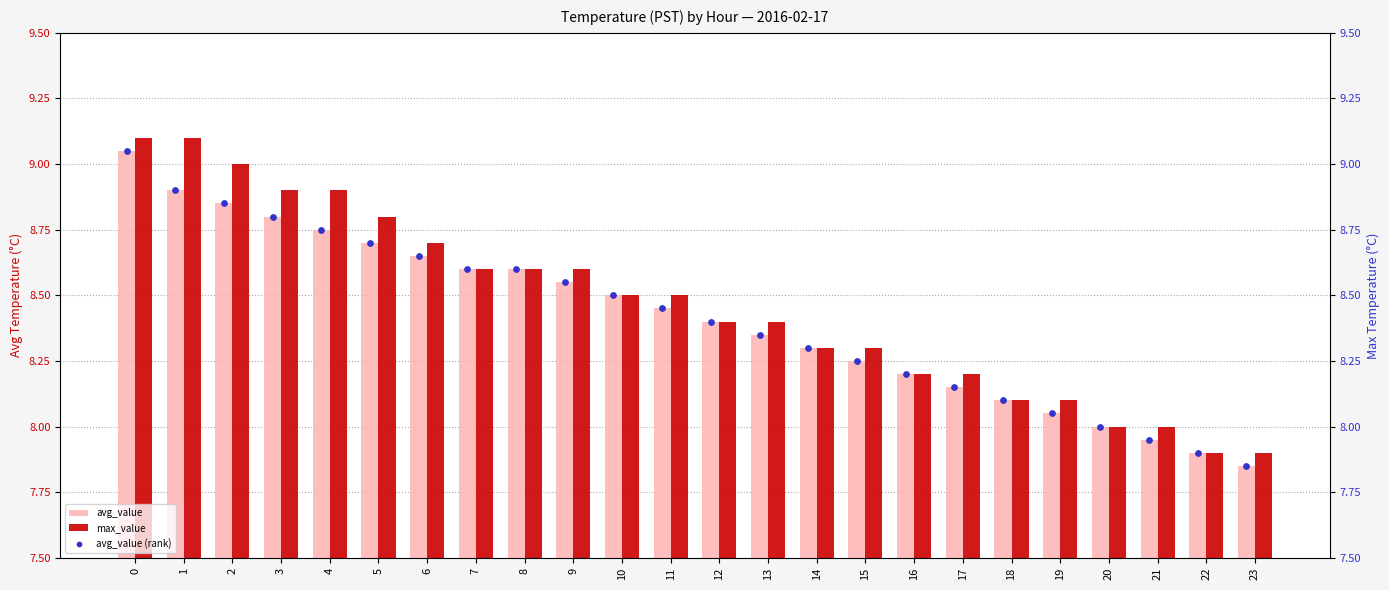

Is the value of max_value at 9 greater than the value of avg_value at 20?

Yes